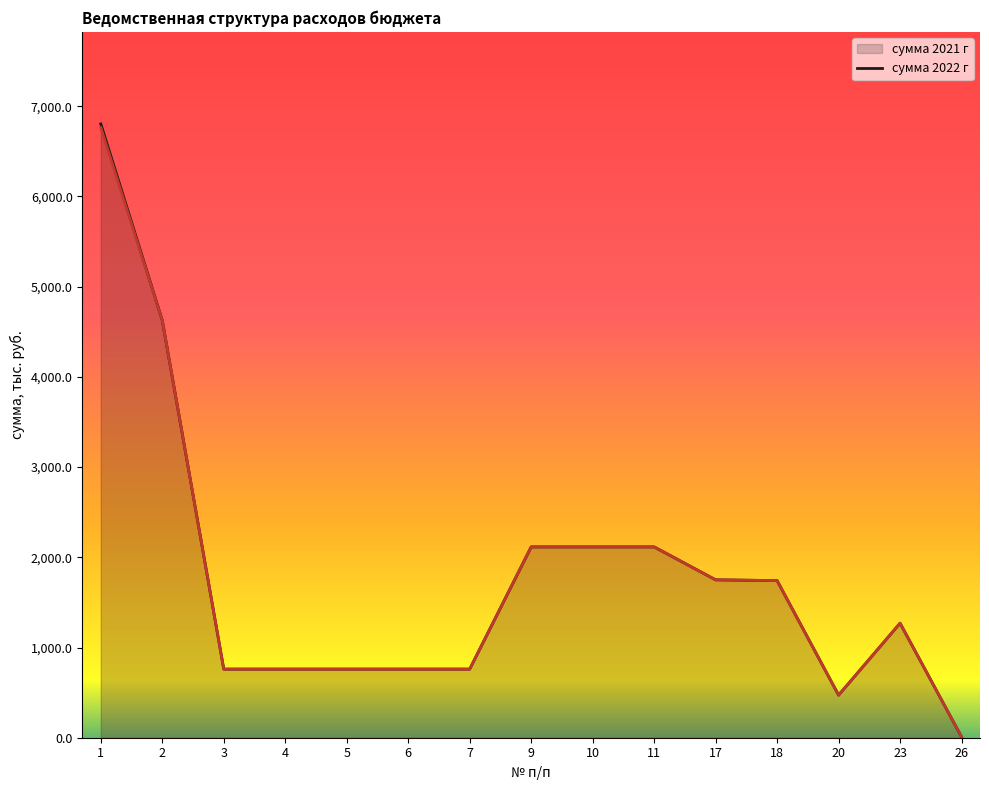

True or false: сумма 2022 г and сумма 2021 г intersect in this chart.

False